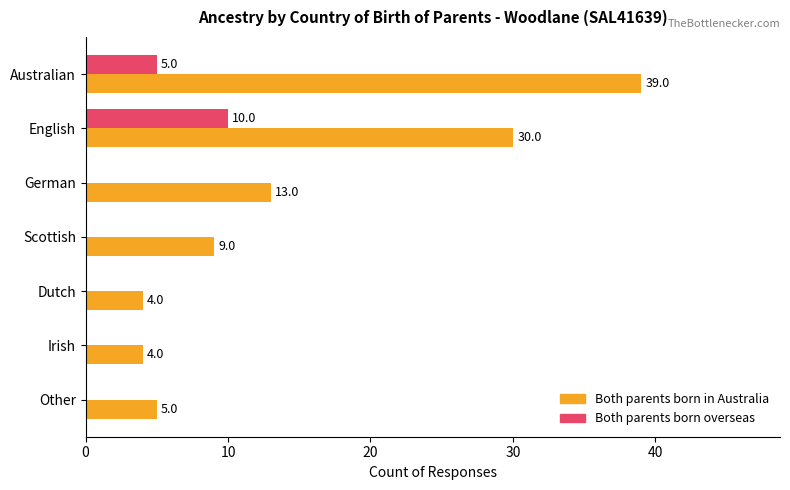

The Both parents born in Australia series shows 2 at Irish. True or false?

False